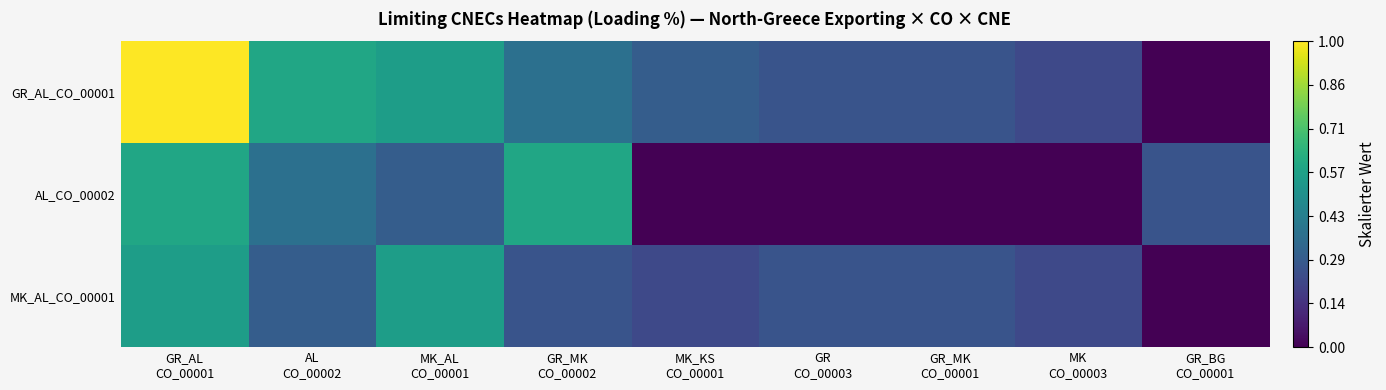

At which category is the sum across all series the highest?

GR_AL
CO_00001